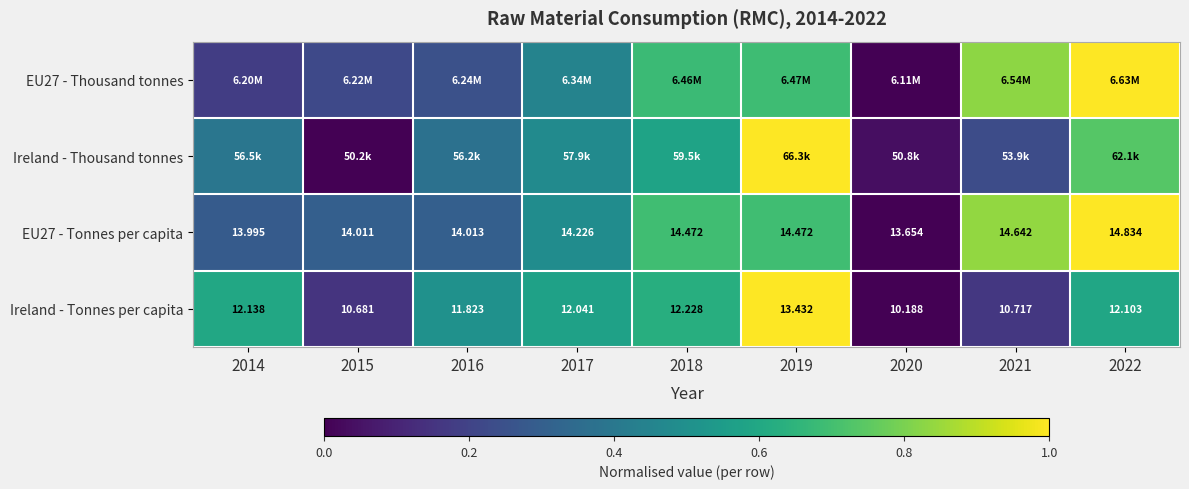

Count the number of categories in the chart.

9